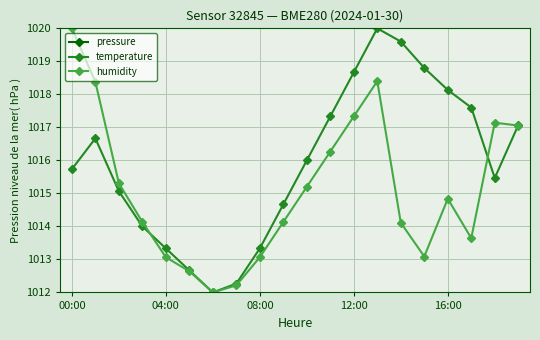

True or false: temperature has more than 0 points higher than both neighbors.

True